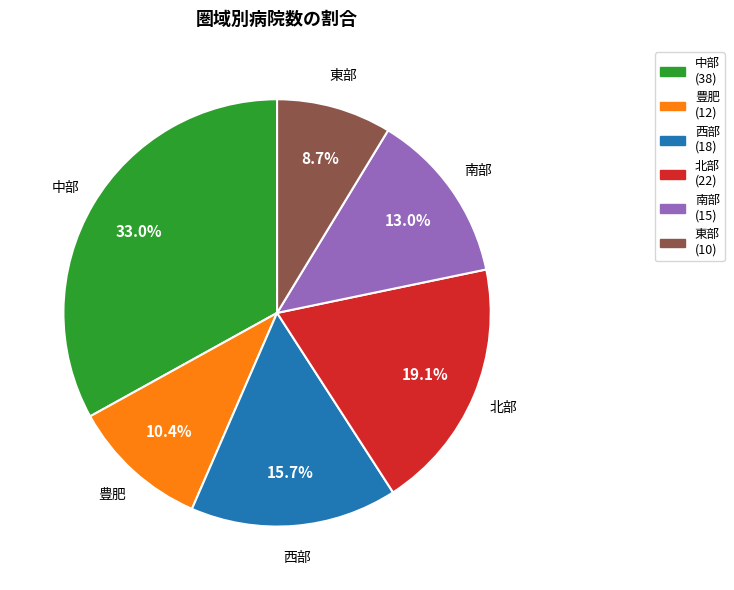

To the nearest percent, what is the average slice percentage?

17%